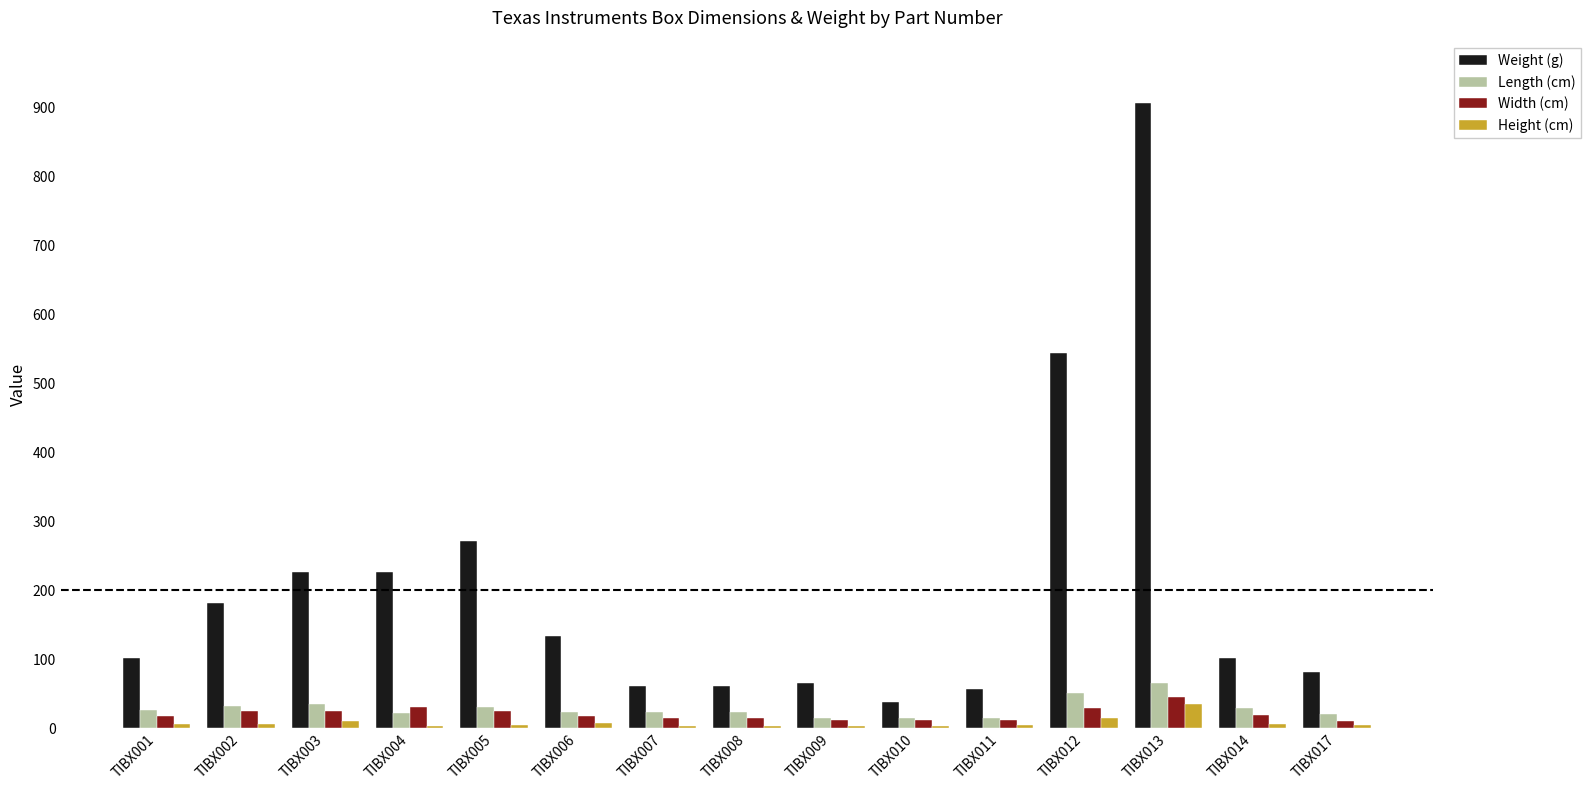

Between TIBX005 and TIBX010, which series saw the biggest shift?

Weight (g)